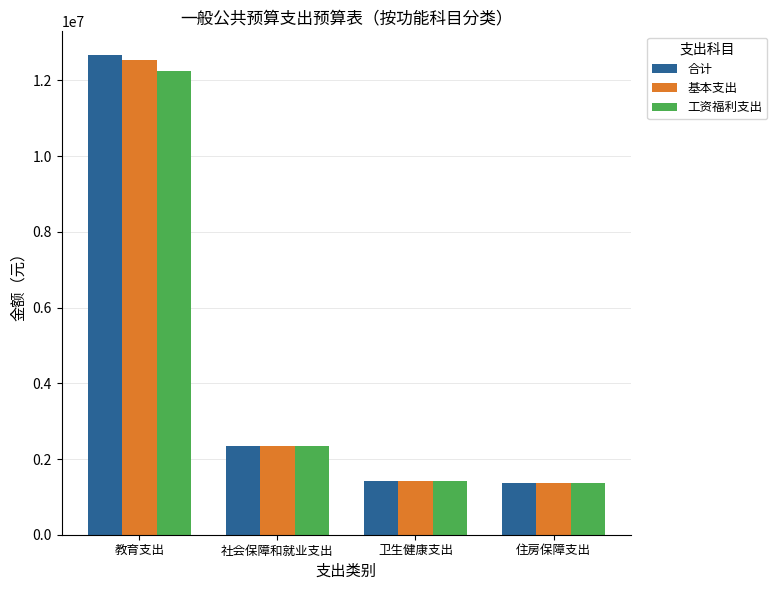

The value of 基本支出 at 卫生健康支出 is 1414996.2. True or false?

True